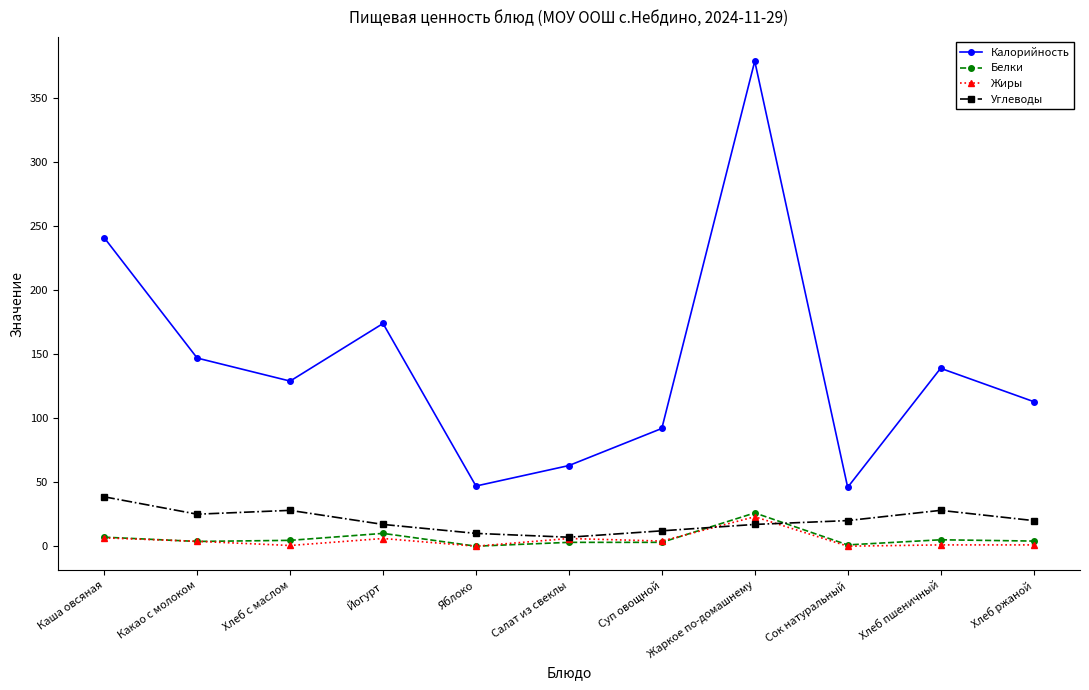

Which category has the highest value across all series?

Жаркое по-домашнему